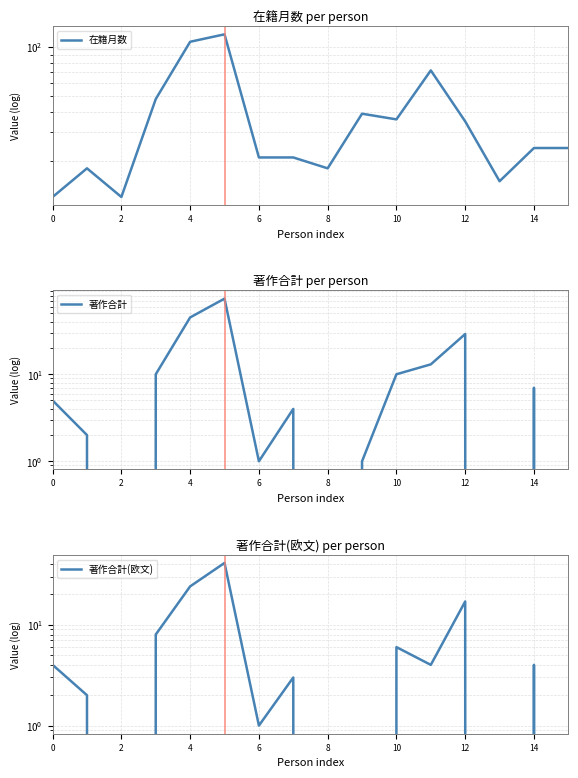

List the series in order of their overall mean, lowest first.

著作合計(欧文), 著作合計, 在籍月数